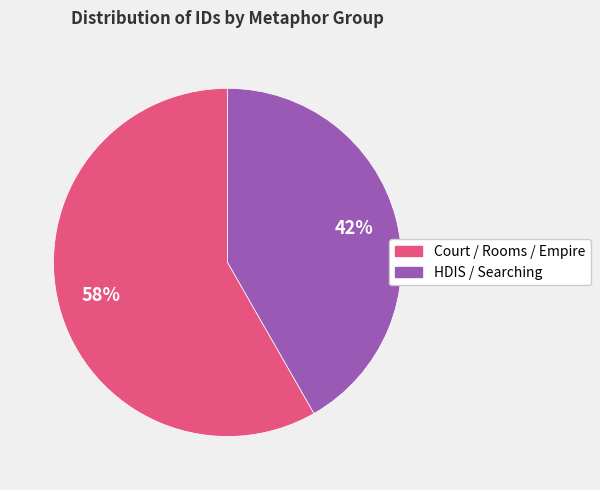

Is there any slice that represents more than half of the pie?

Yes